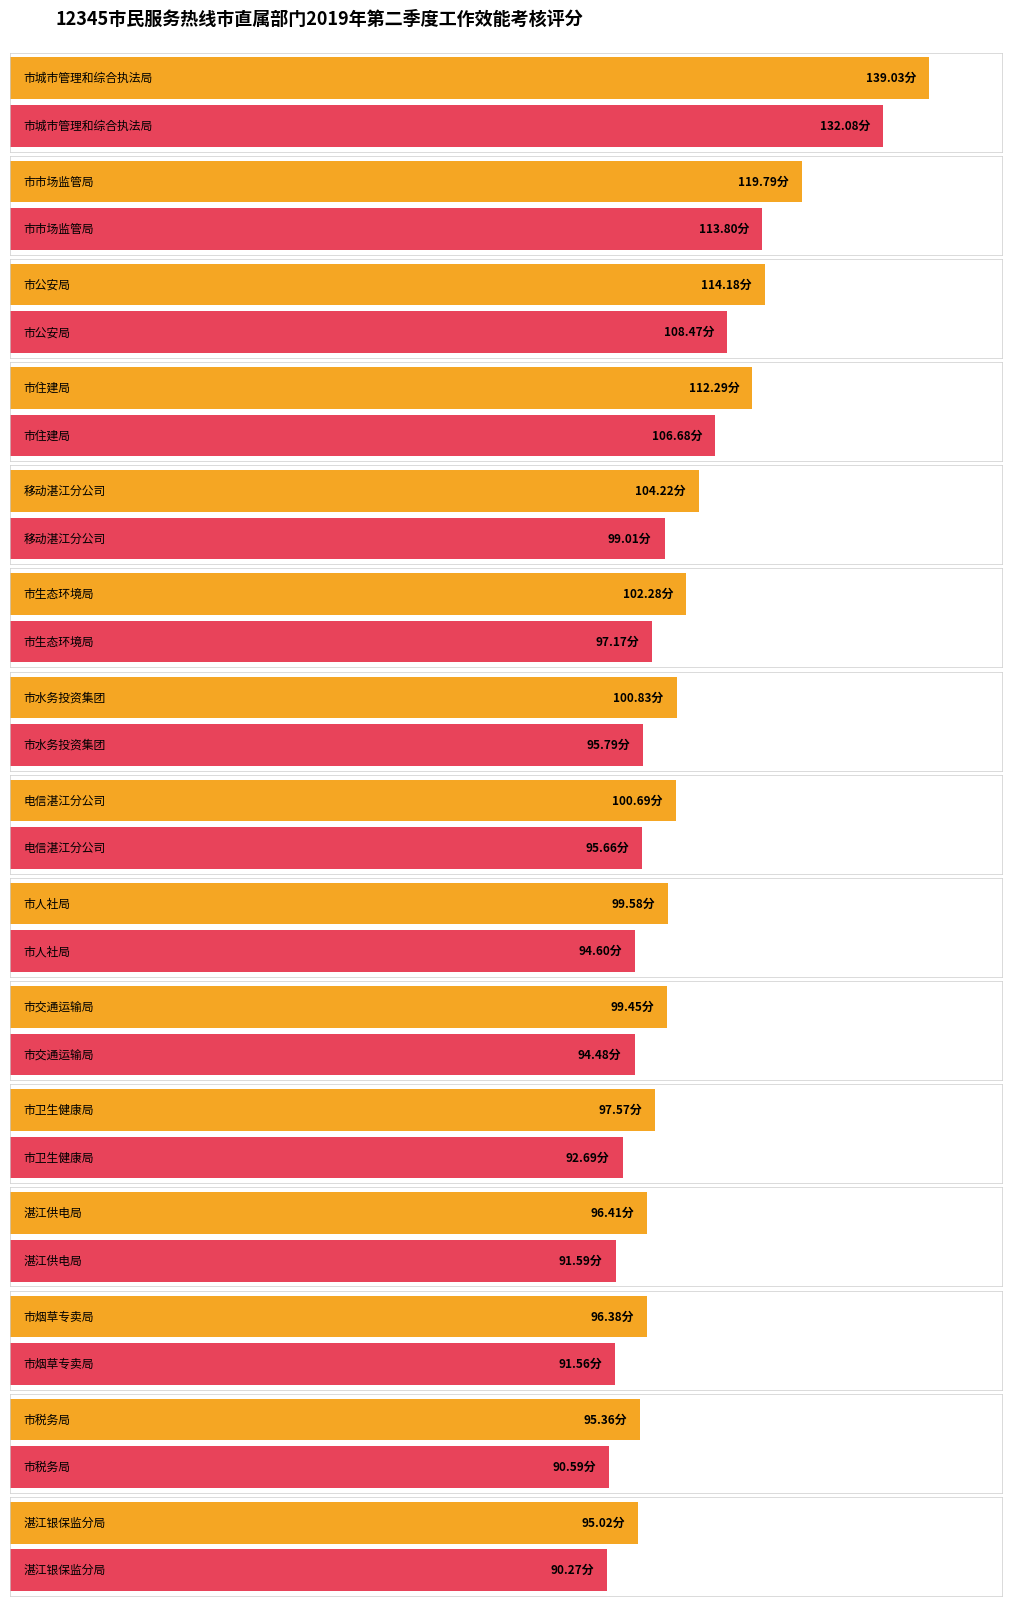

How many values exceed 100?

8